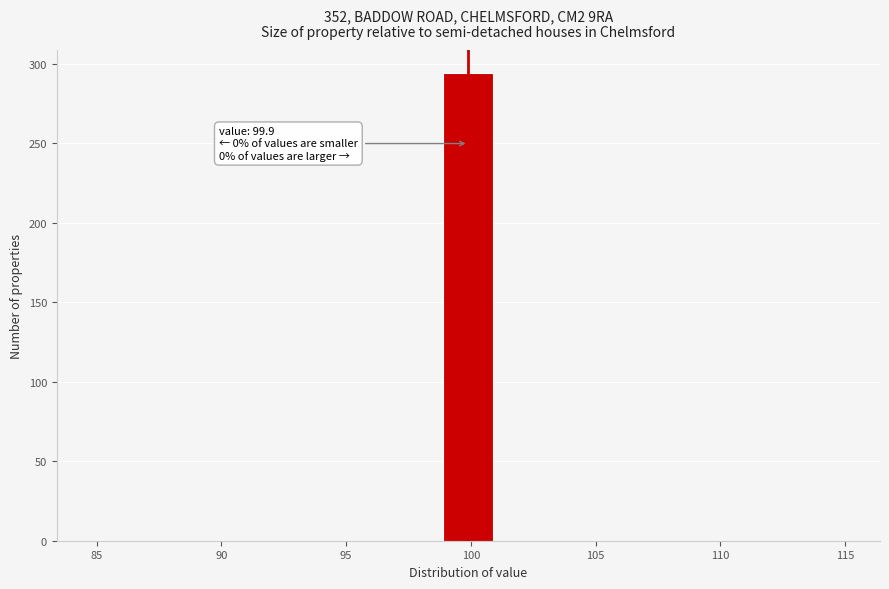

Over which range of the x-axis is the bar tallest?

98.9 to 100.9